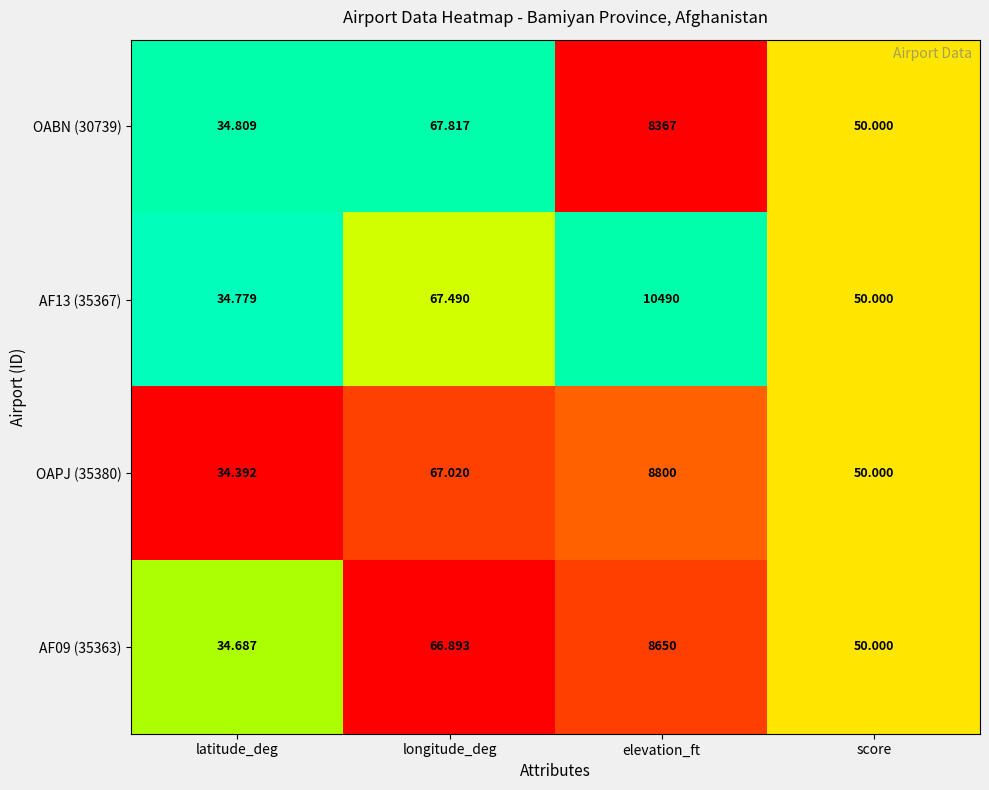

List the labels in order of OAPJ (35380) value, largest first.

elevation_ft, longitude_deg, score, latitude_deg